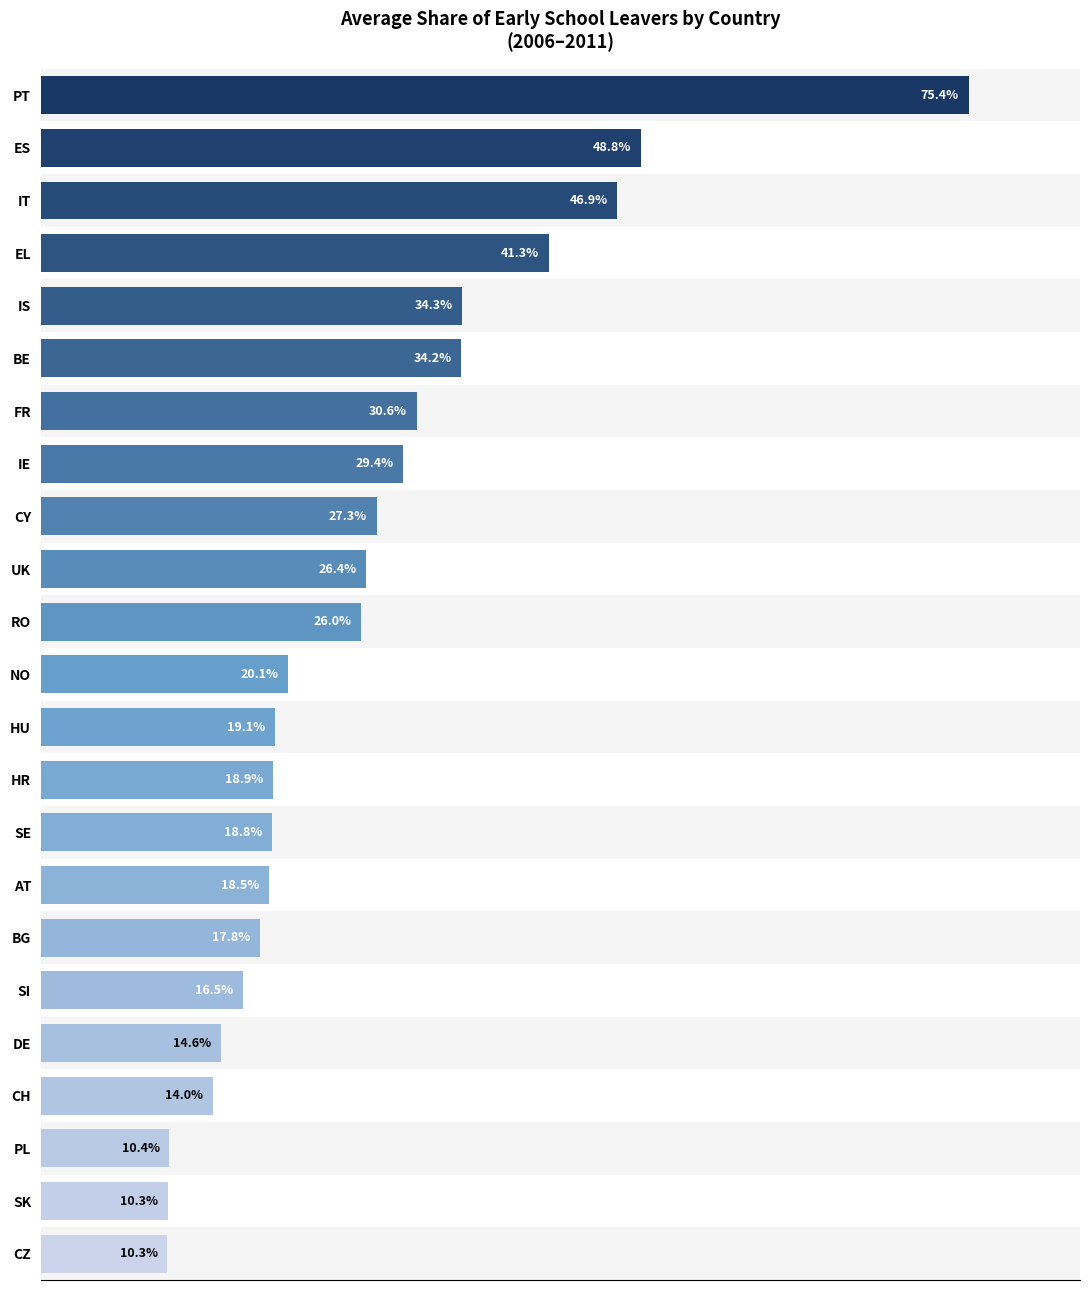

Between BG and SI, which is larger?

BG